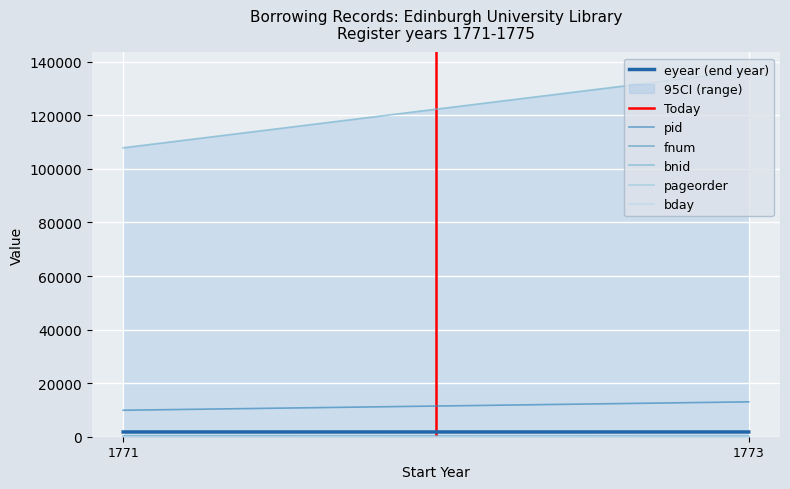

Rank the categories by bday value from highest to lowest.

1773, 1771